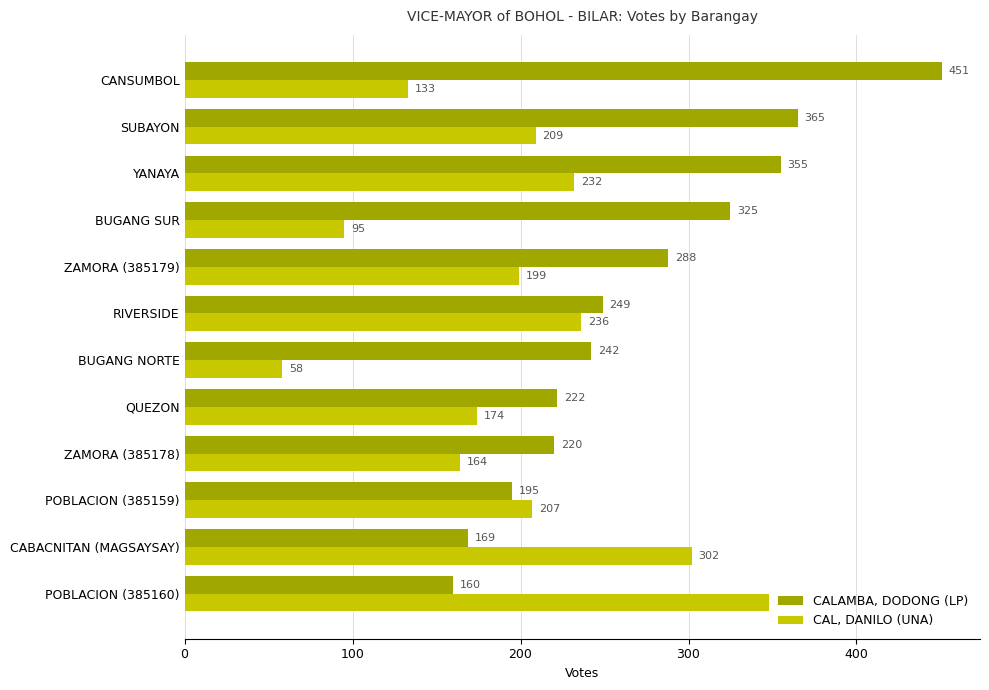

How many data points in CALAMBA, DODONG (LP) are less than 249?

6